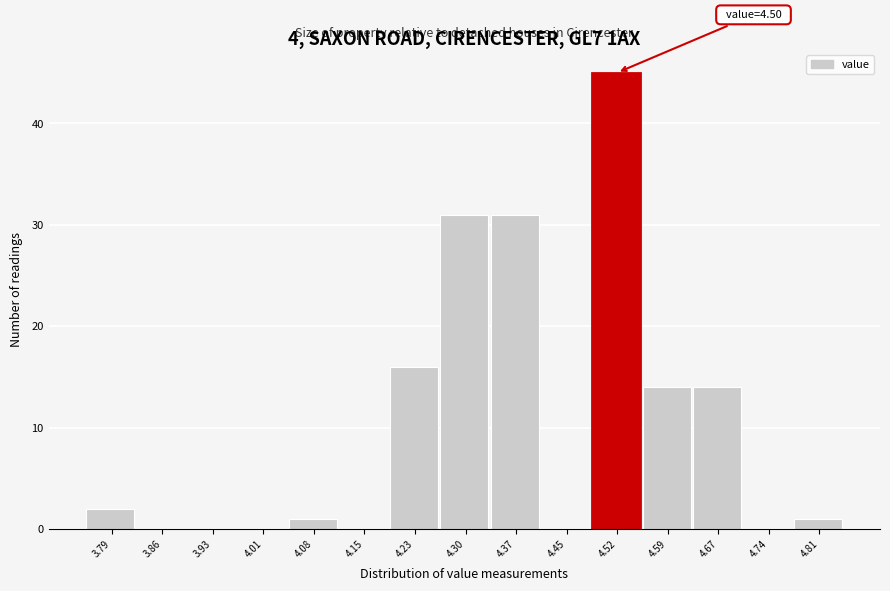

Which range on the x-axis has the tallest bar?

4.48 to 4.56